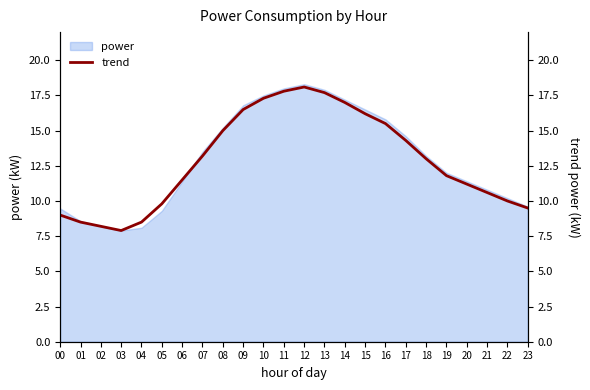

What is the difference between the values at 17 and 05?

4.5